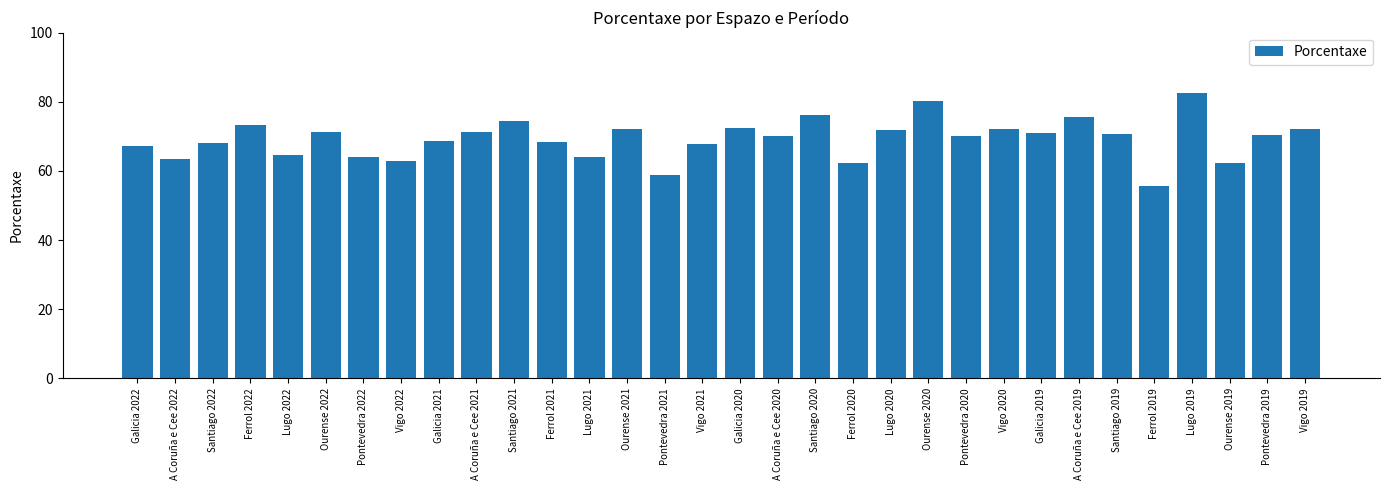

What is the average value?

69.2